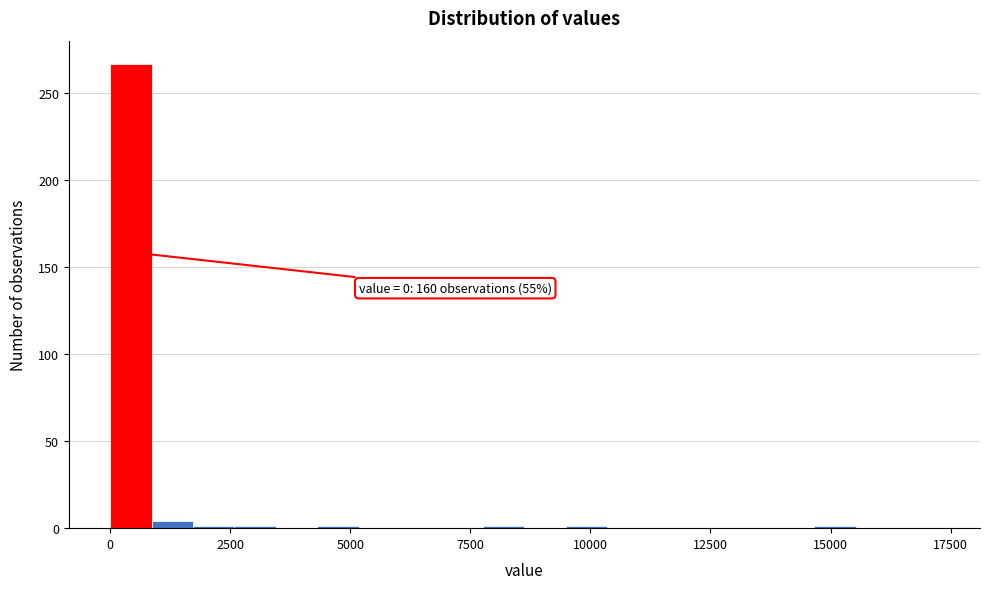

Around what value on the x-axis is the tallest bar? Give the approximate position of its centre, as read against the axis.

500